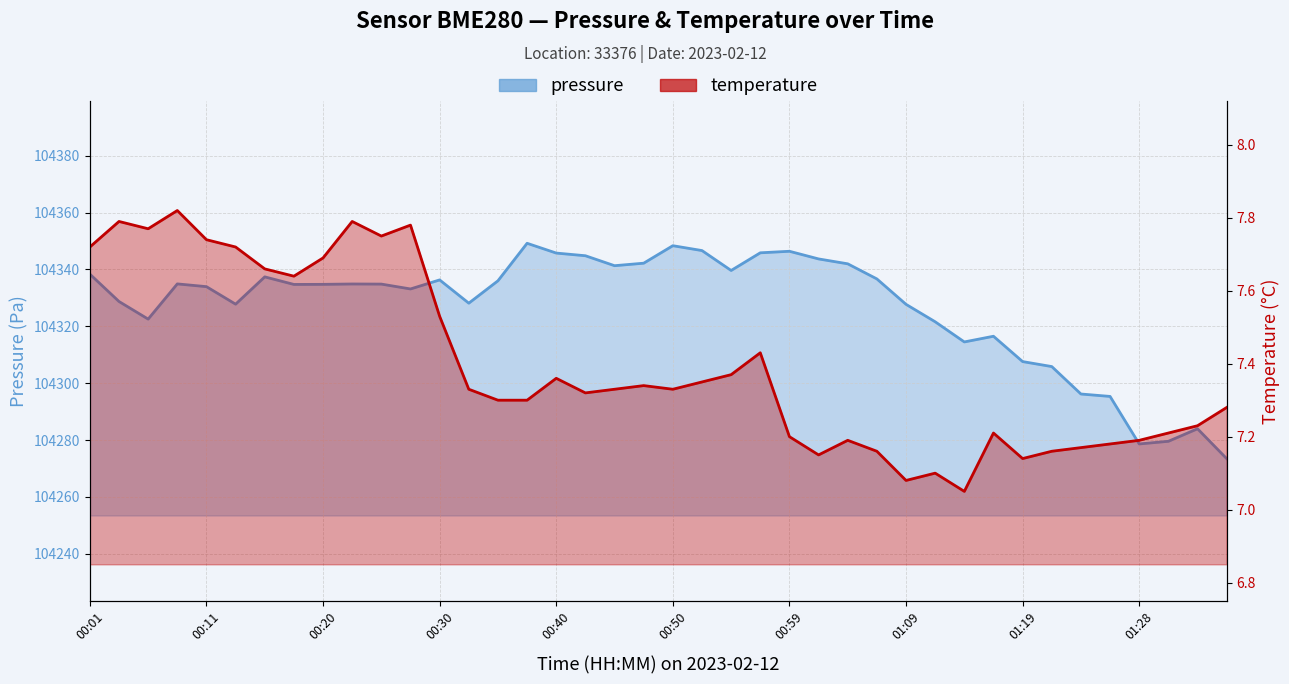

Does the chart display data point markers on the line(s)?

No